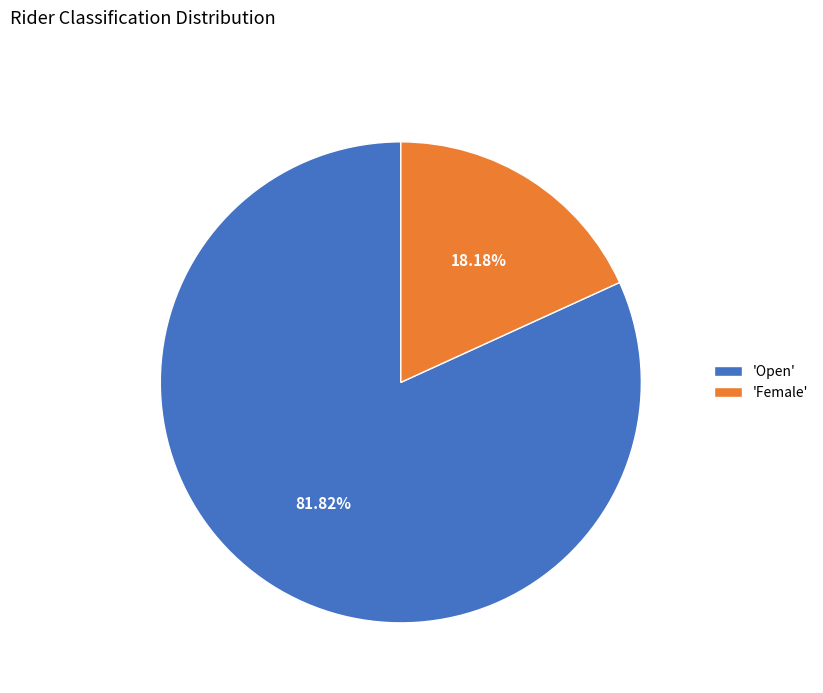

Rank the categories by value from highest to lowest.

'Open', 'Female'